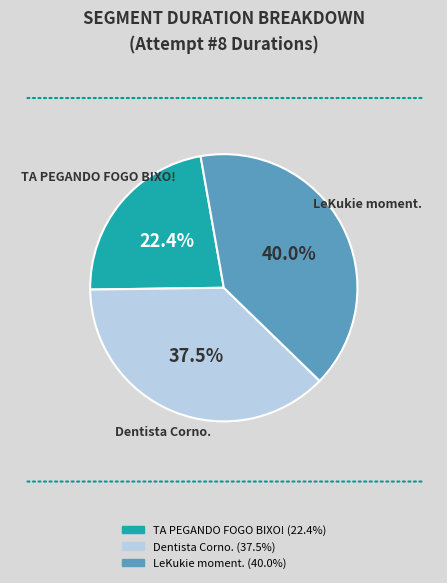

The LeKukie moment. slice represents 40% of the pie. True or false?

True